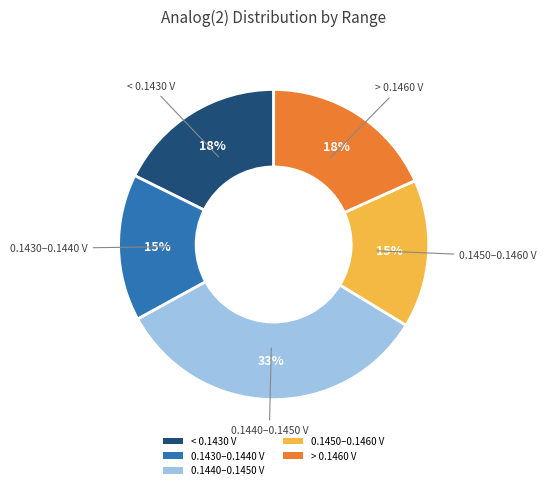

Which category has the biggest portion of the pie?

0.1440–0.1450 V